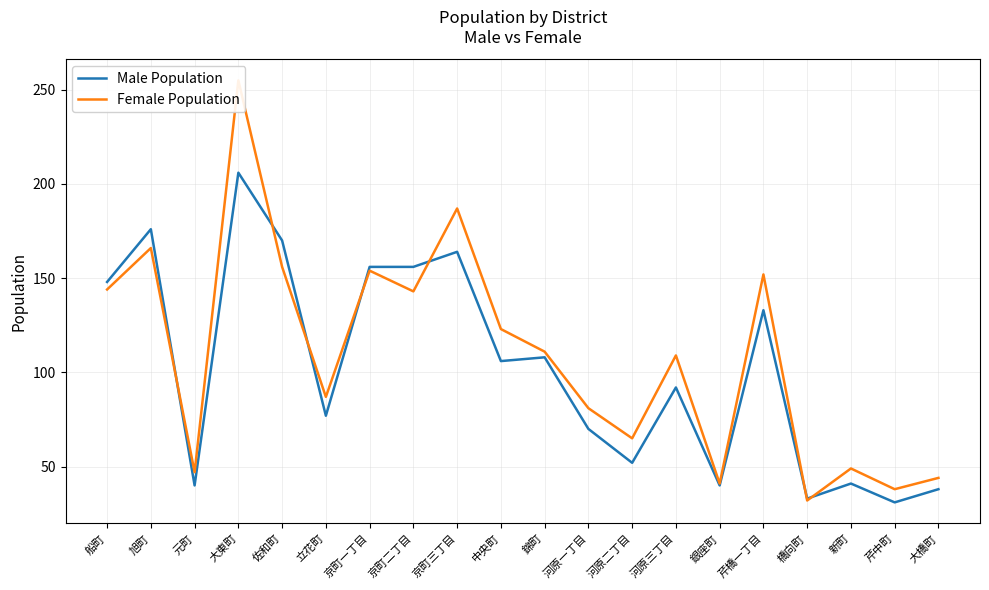

What is the greatest value displayed?

255